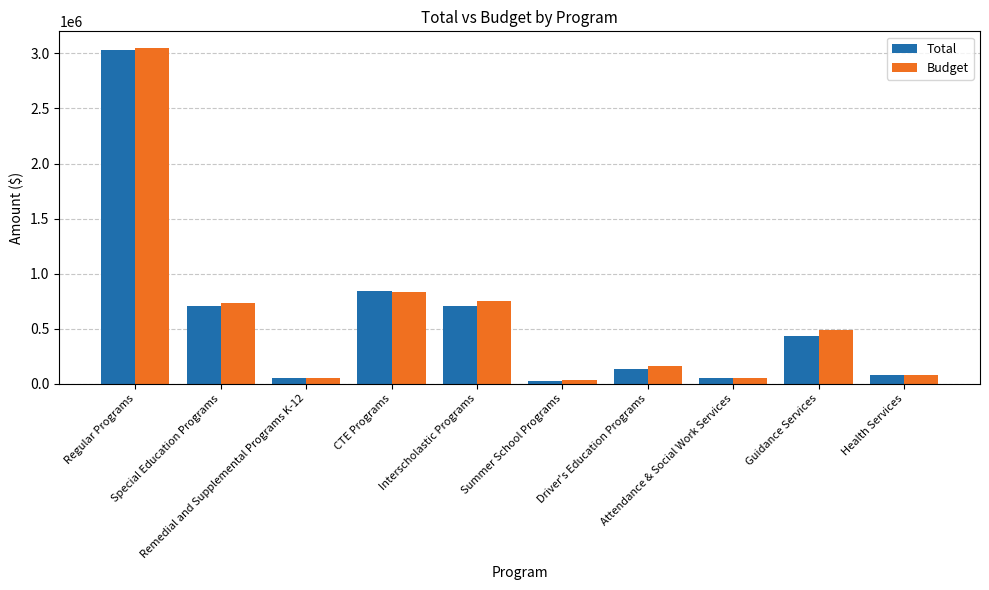

Which series has the widest spread of values?

Budget